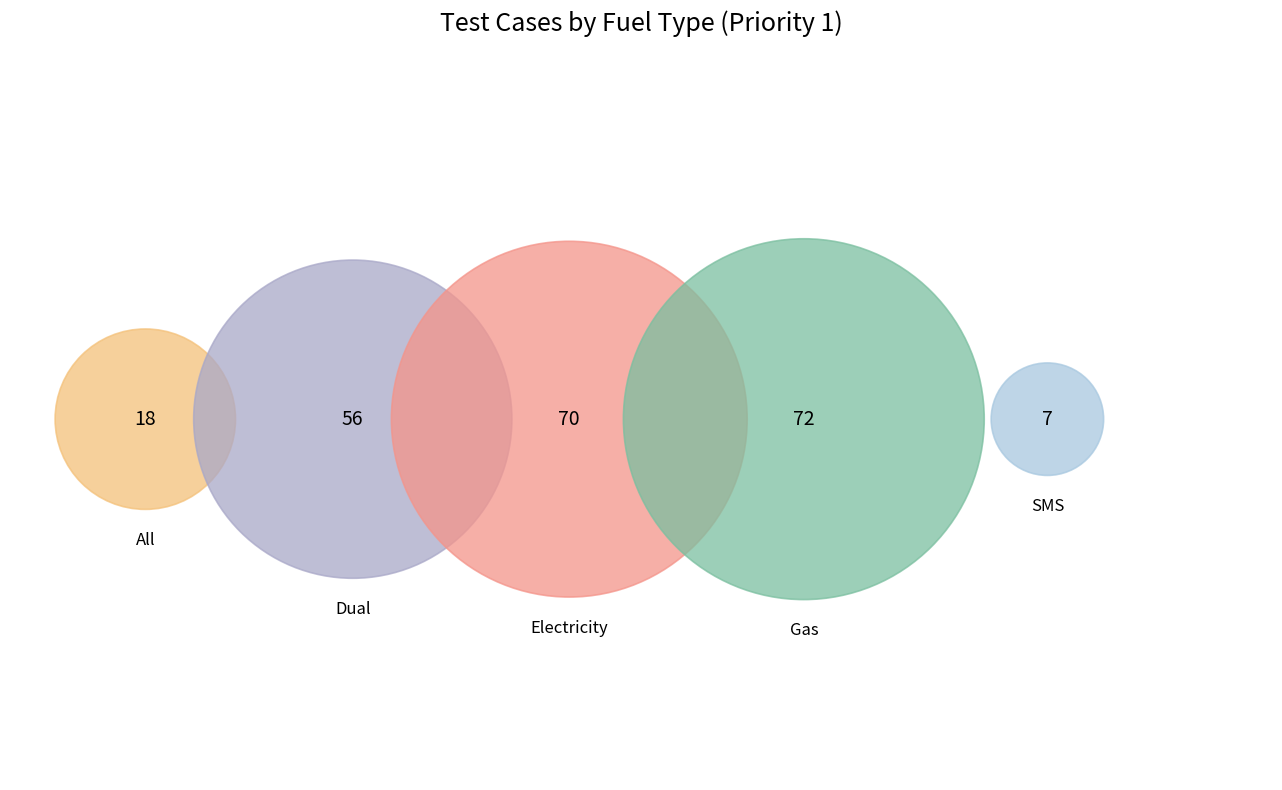

Which slice is the largest?

Gas